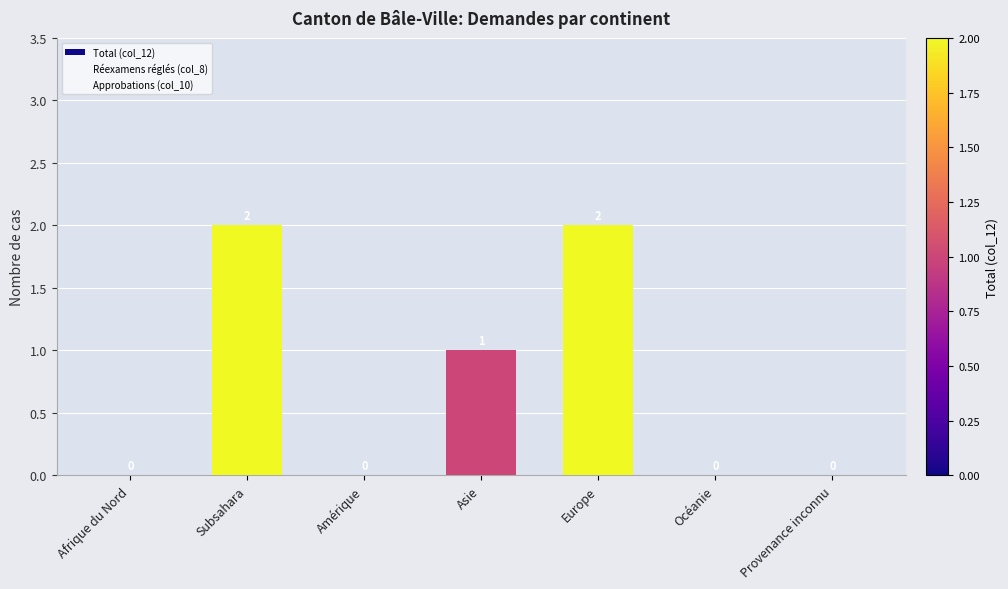

Which category has the lowest value across all series?

Afrique du Nord